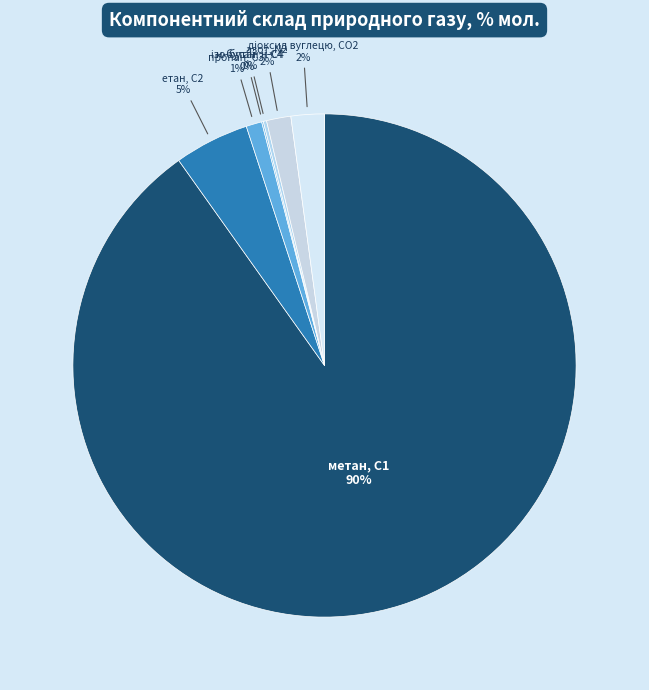

What percentage is the пропан, С3 slice, to the nearest percent?

1%